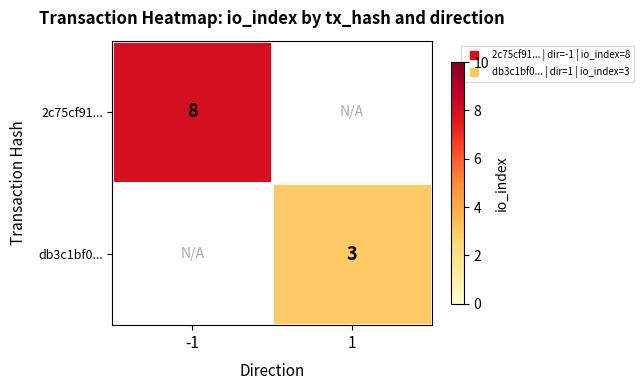

True or false: 2c75cf91... has a value of 13.0 at -1.

False